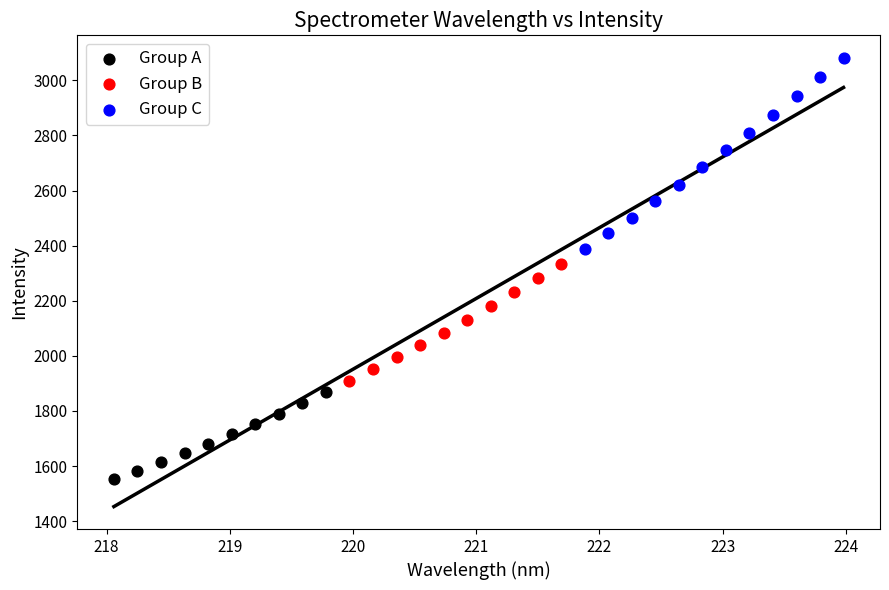

Which series contains the highest Y value?

Group C